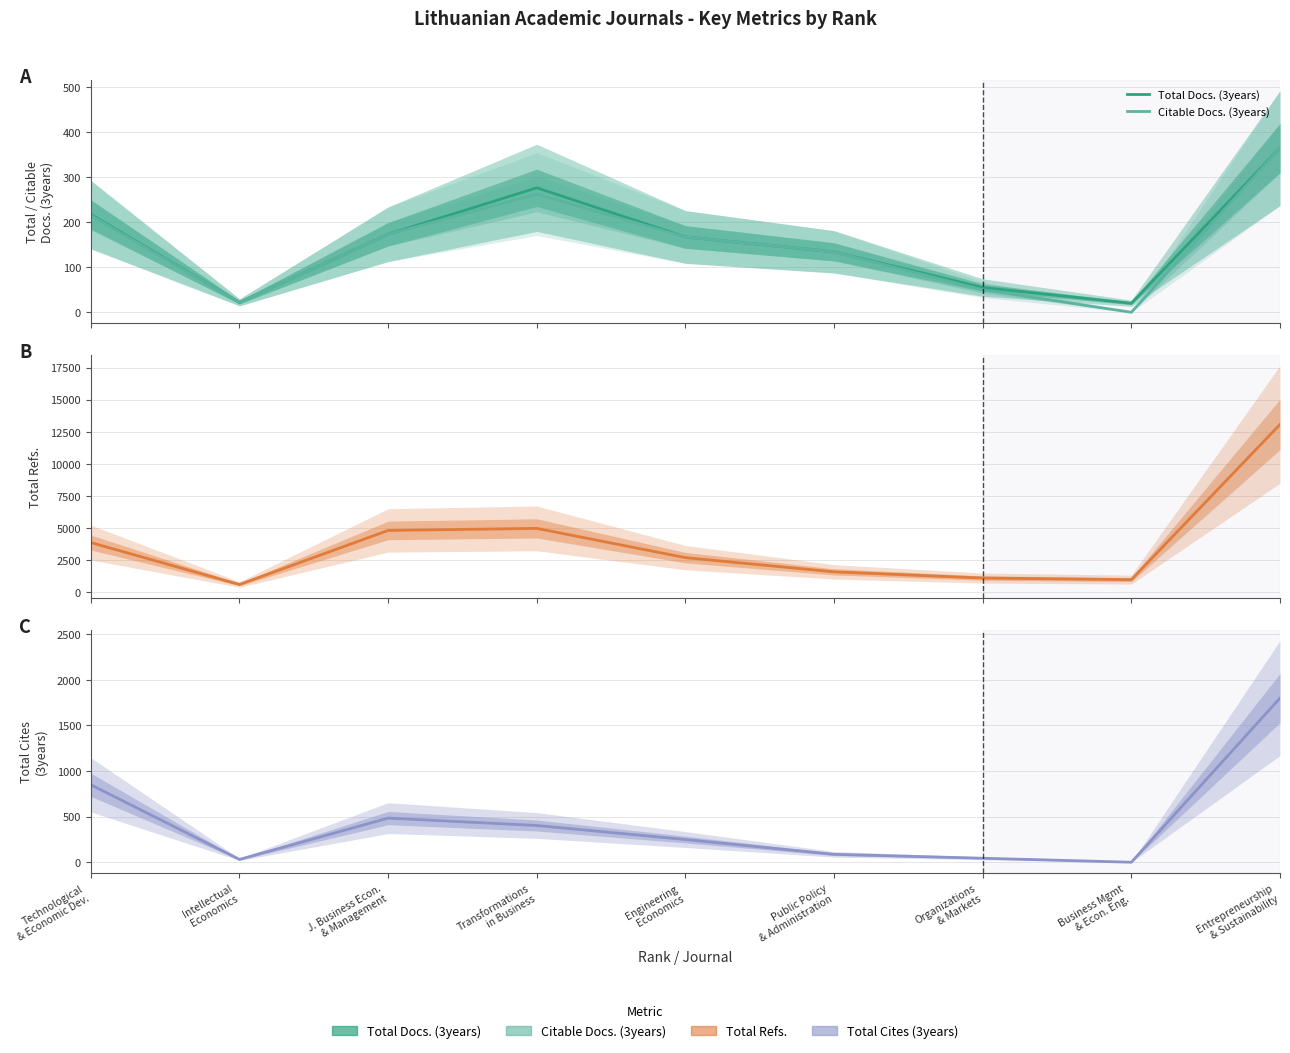

Does the chart have visible grid lines?

Yes